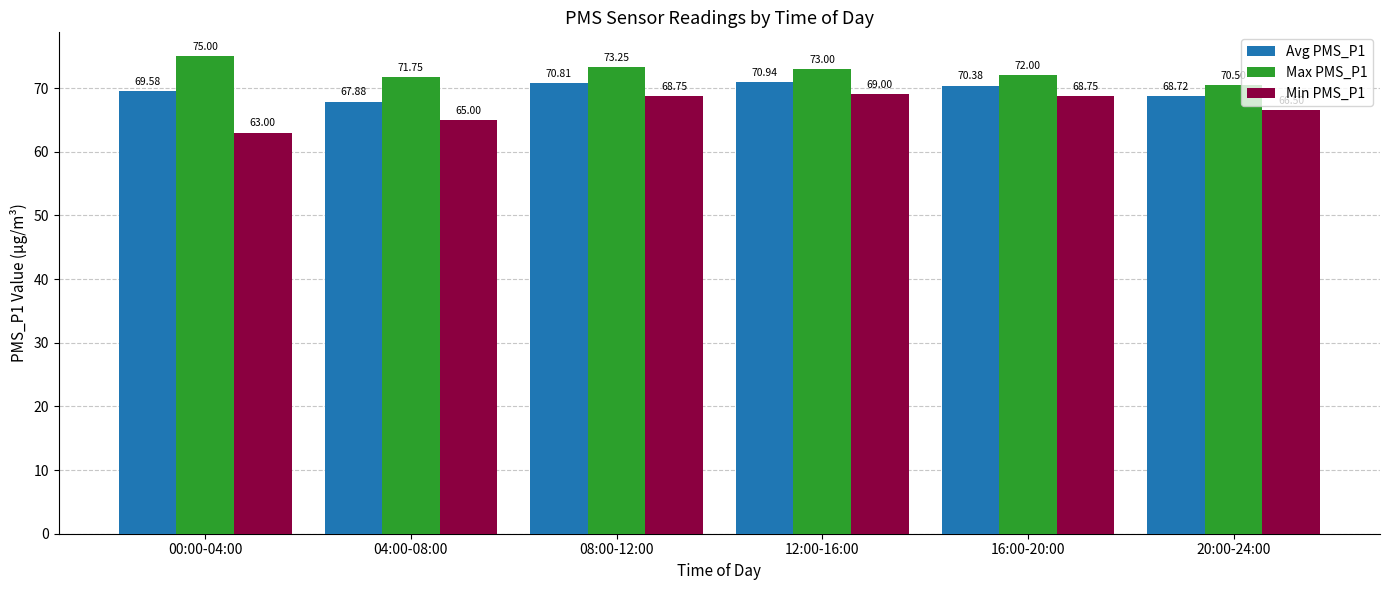

What is the average value of the Avg PMS_P1 series?

69.7